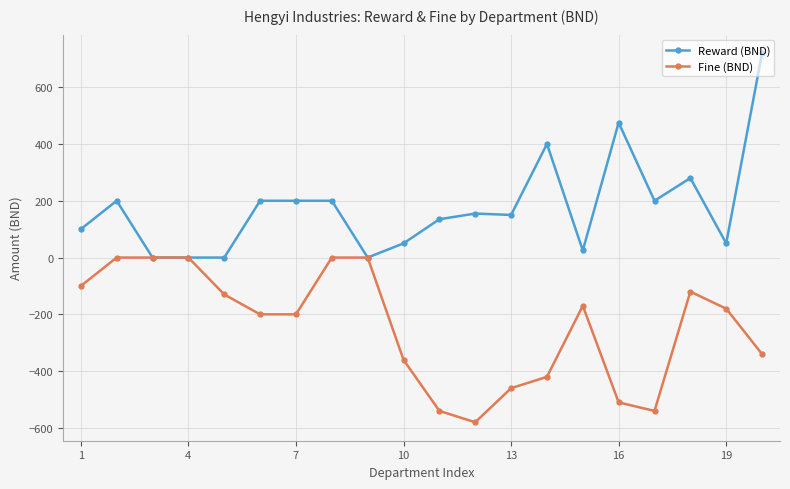

List the series in order of their overall mean, highest first.

Reward (BND), Fine (BND)